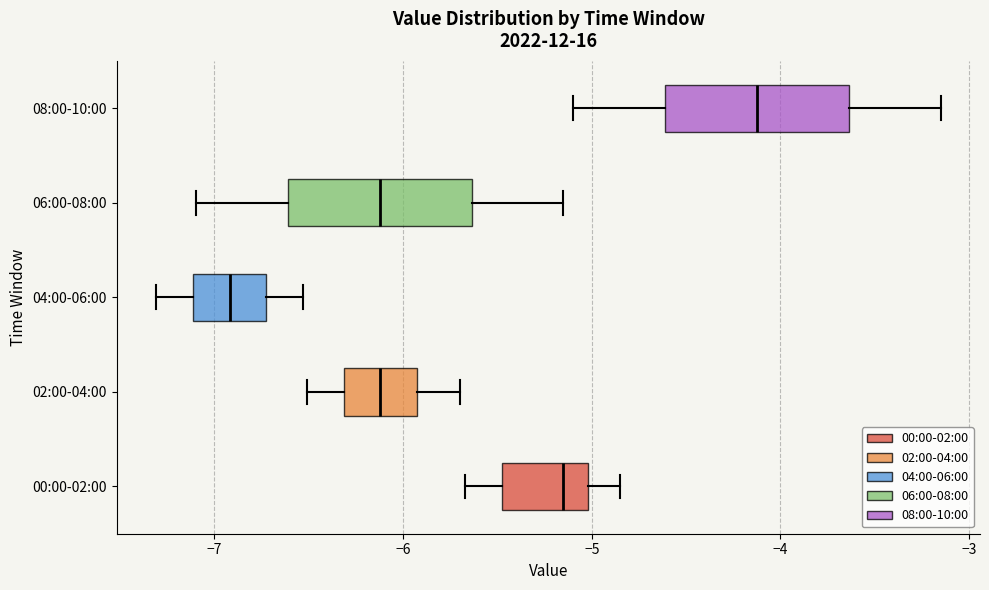

Reading bottom to top, read every box against the x-axis: the position of its median line, the range the box covers, and the ends of its whiskers. The values are not printed on the chart, so give them approximately, as read against the axis.

00:00-02:00: median -5.1, box -5.5 to -5.0, whiskers -5.7 to -4.8
02:00-04:00: median -6.1, box -6.3 to -5.9, whiskers -6.5 to -5.7
04:00-06:00: median -6.9, box -7.1 to -6.7, whiskers -7.3 to -6.5
06:00-08:00: median -6.1, box -6.6 to -5.6, whiskers -7.1 to -5.1
08:00-10:00: median -4.1, box -4.6 to -3.6, whiskers -5.1 to -3.1